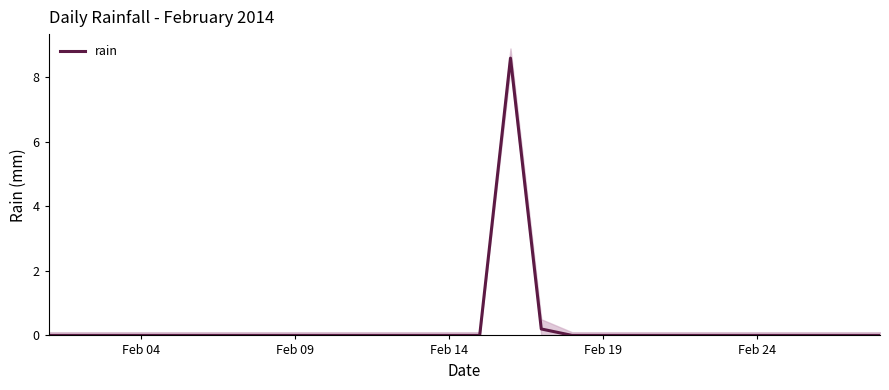

What is the highest value of the rain series?

8.6